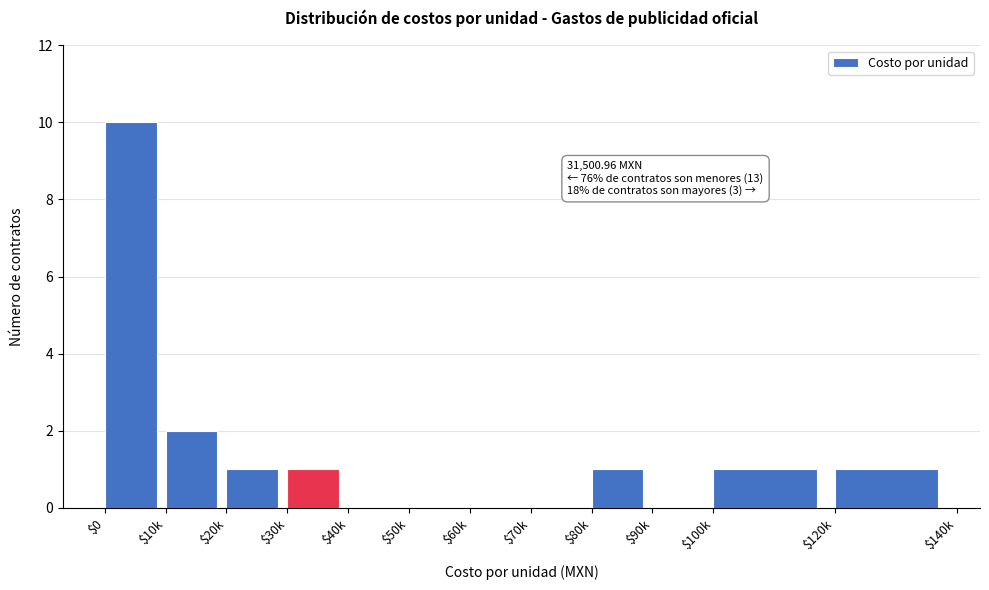

True or false: the data shows 0 at $50k.

True